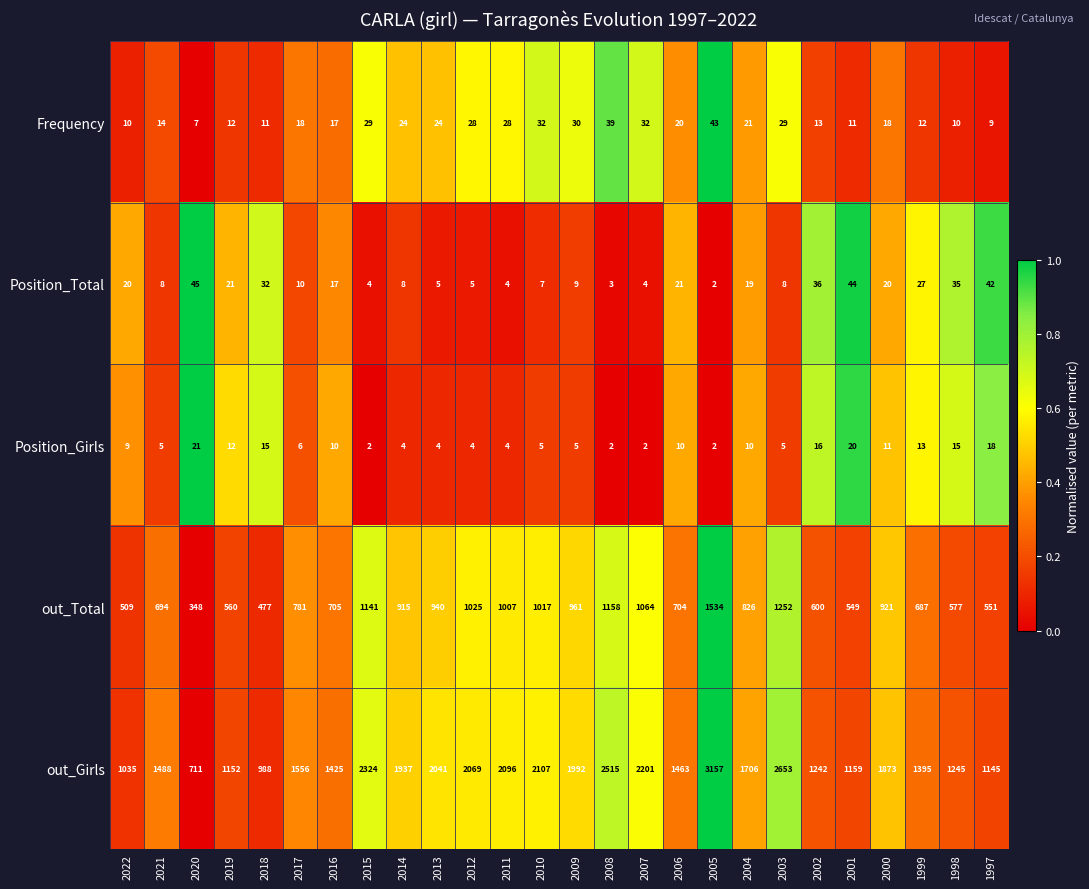

Which series has the widest spread of values?

out_Girls